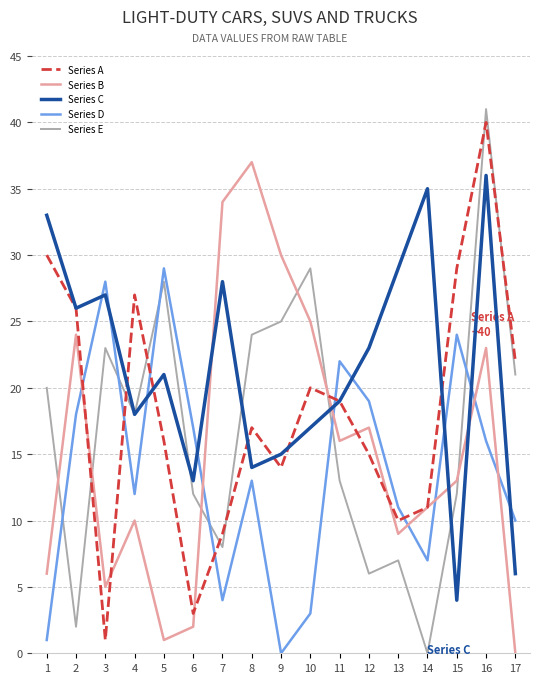

What is the maximum value shown in the chart?

41